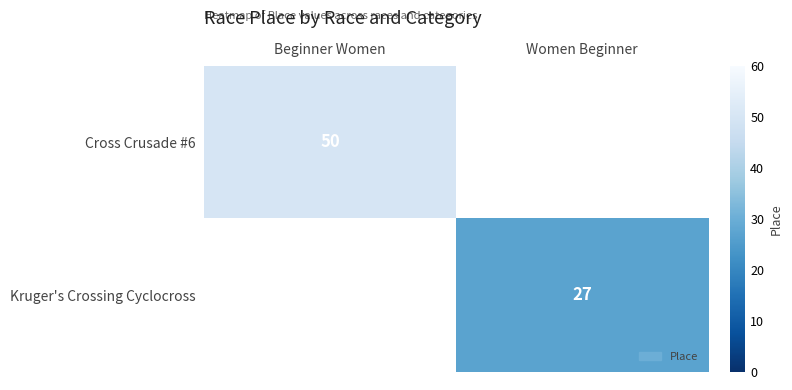

True or false: Kruger's Crossing Cyclocross has a value of 27 at Women Beginner.

True